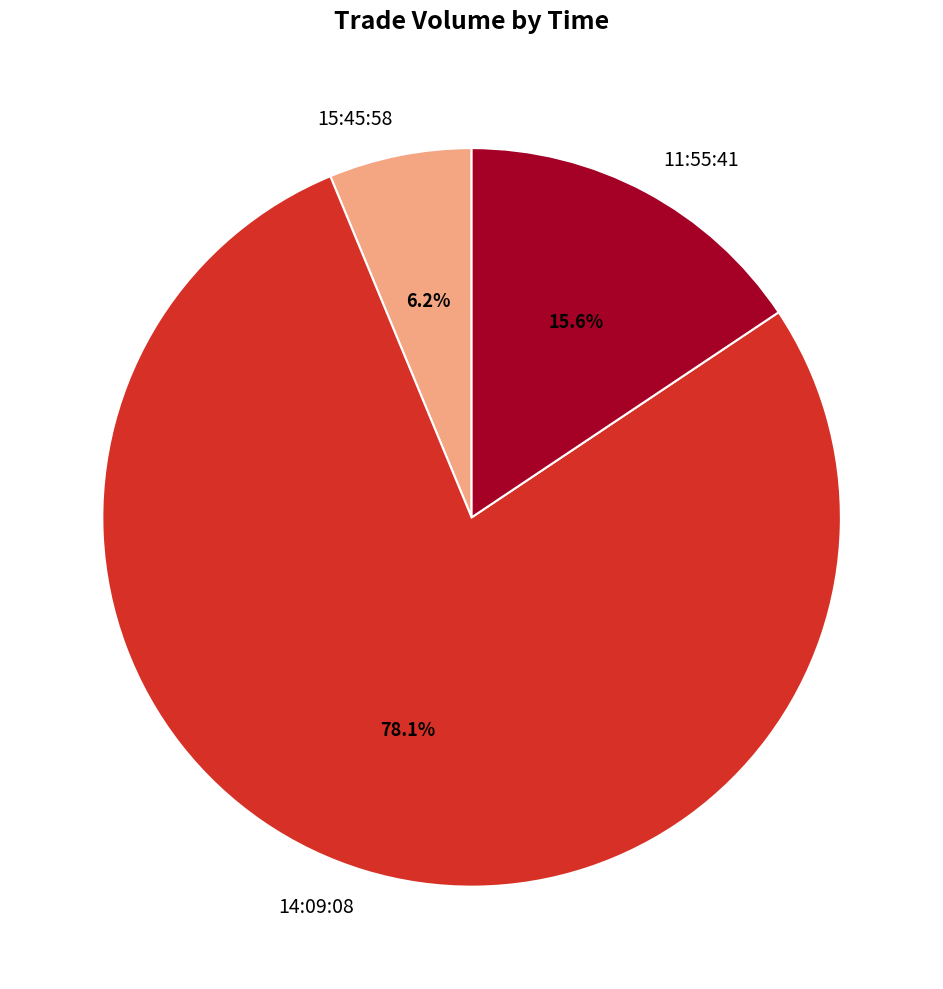

What is the largest slice in the pie chart?

14:09:08